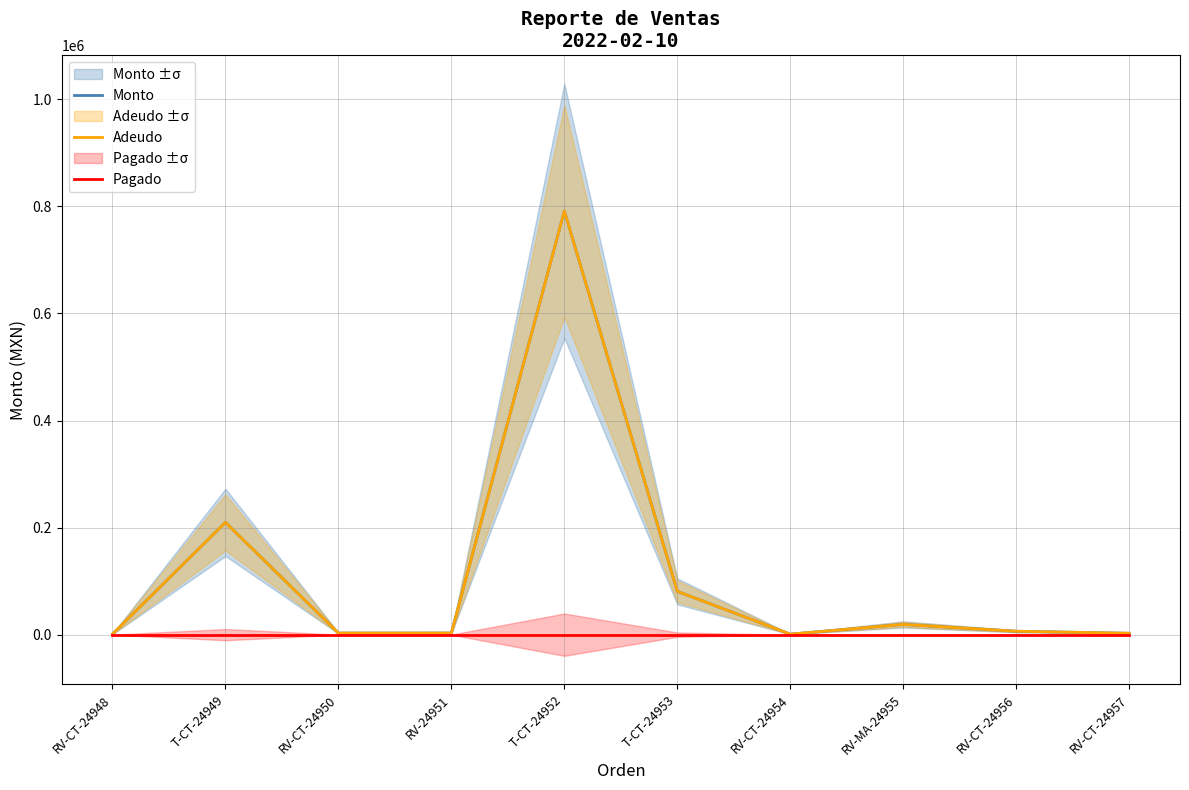

Reading left to right, extract all data points from this chart.

Monto: 1120	209715	2970	3000	791416	80900	990	19150	6380	2580
Adeudo: 1120	209715	2970	3000	791416	80900	990	19150	6380	2580
Pagado: 0	0	0	0	0	0	0	0	0	0